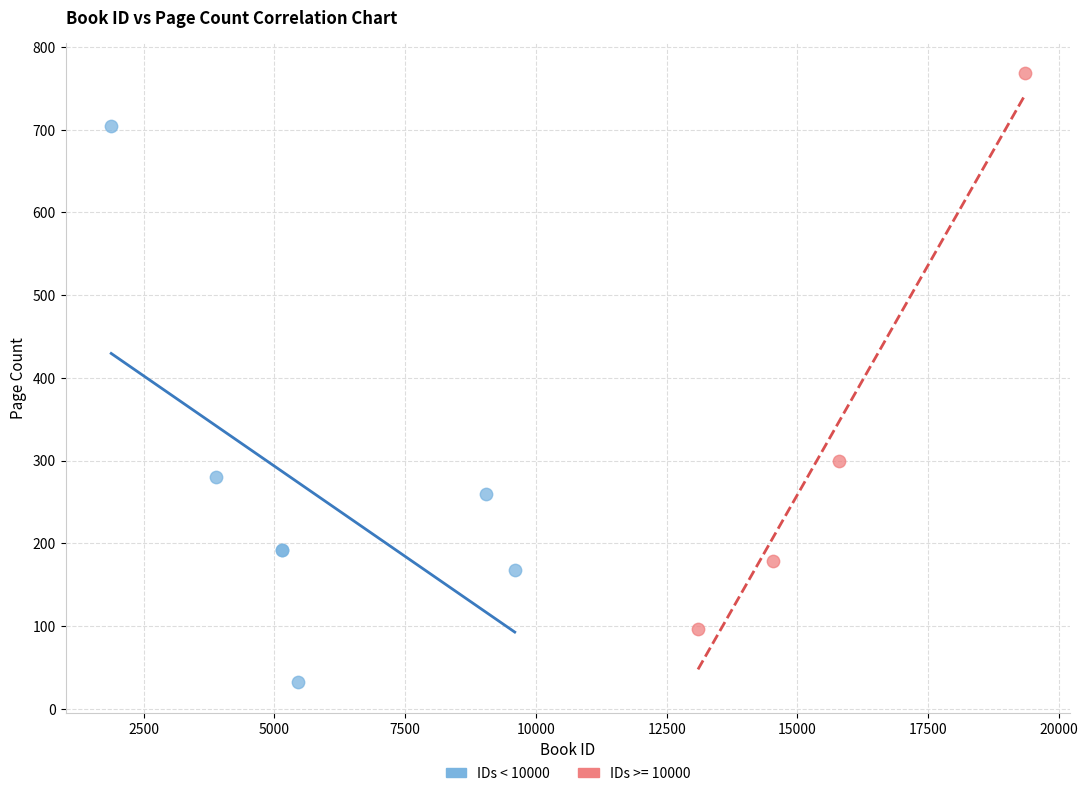

Which series reaches the minimum Y coordinate?

IDs < 10000